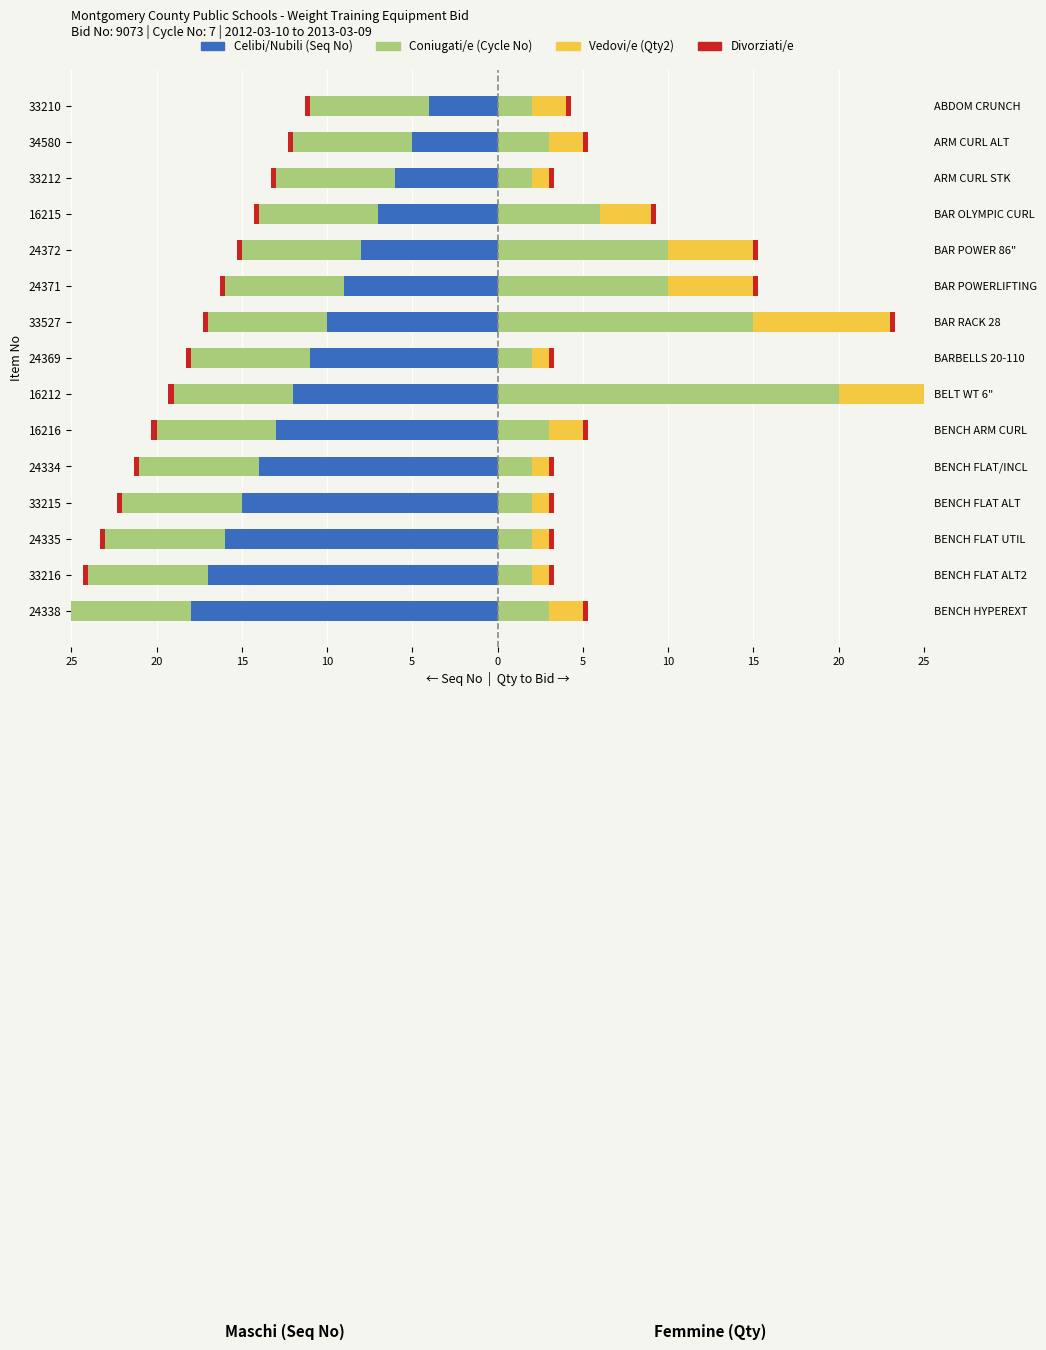

What is the sum of all Divorziati/e values?

8.2